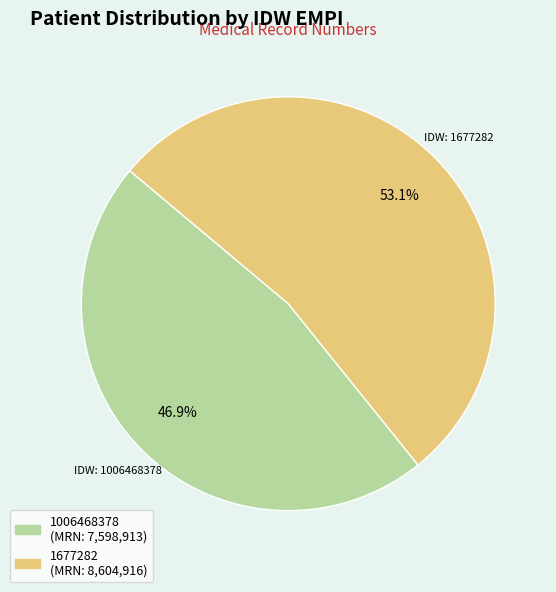

To the nearest percent, what is the combined percentage of 1006468378 and 1677282?

100%